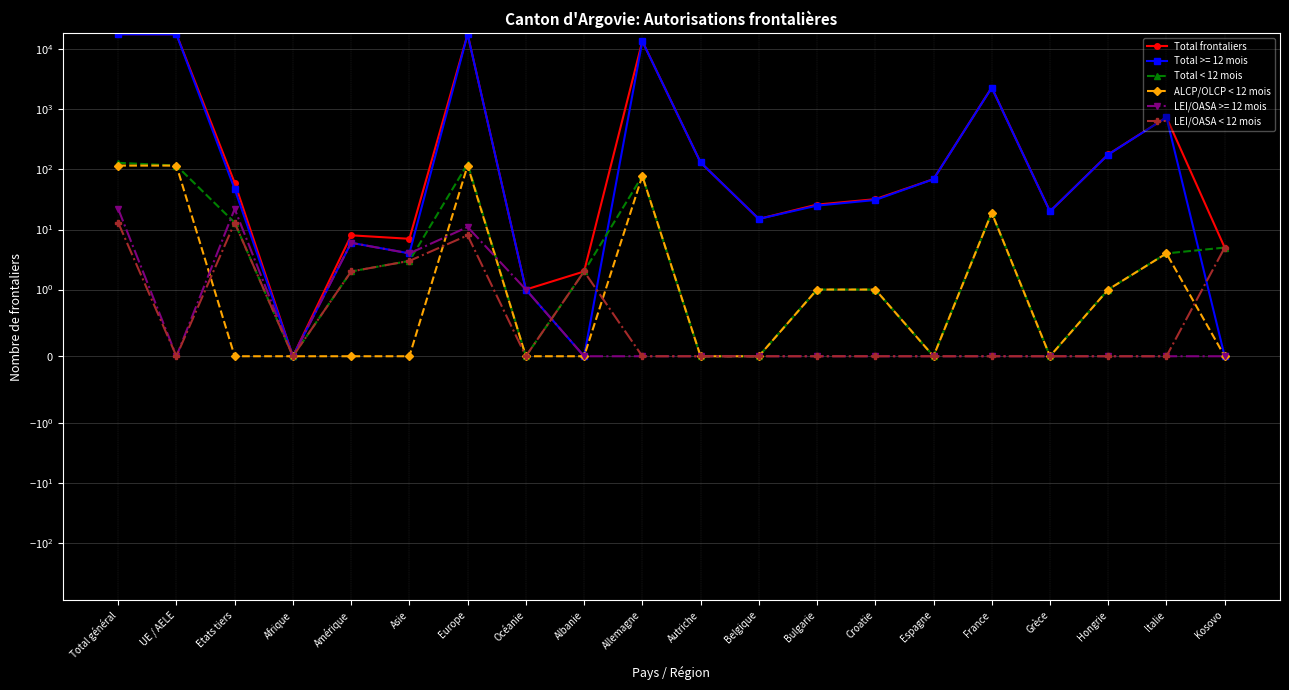

List the series in order of their peak value, lowest first.

LEI/OASA < 12 mois, ALCP/OLCP < 12 mois, Total < 12 mois, Total frontaliers